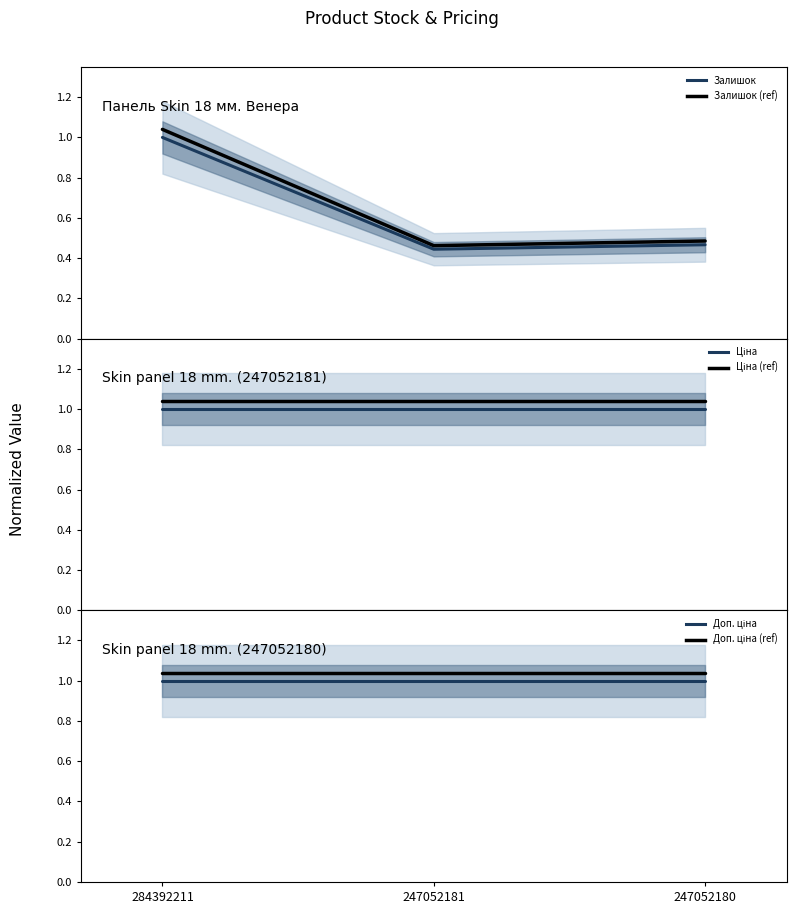

What is the value of the Доп. ціна point at the 2nd from the left?

1.0